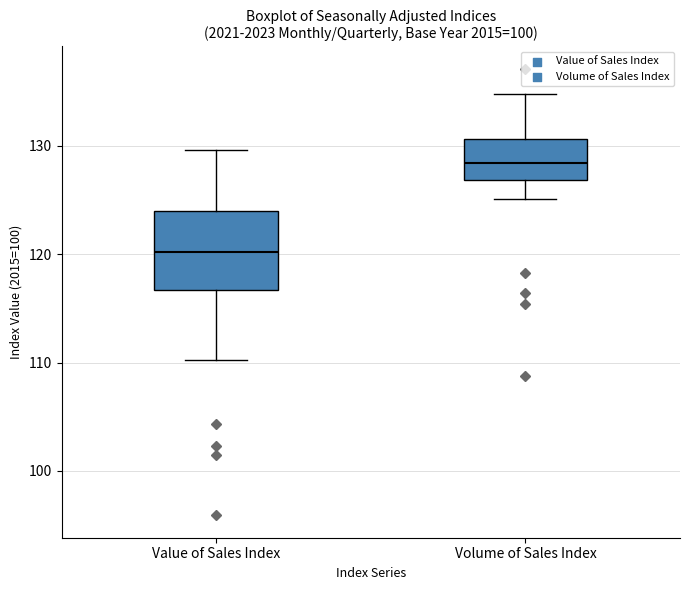

Reading left to right, transcribe this box plot: for each box, give where its median line is, the range the box spans, and where its two whiskers end, as read against the y-axis. The values are not printed on the chart, so give them approximately, as read against the axis.

Value of Sales Index: median 120, box 117 to 124, whiskers 110 to 130
Volume of Sales Index: median 128, box 127 to 131, whiskers 125 to 135